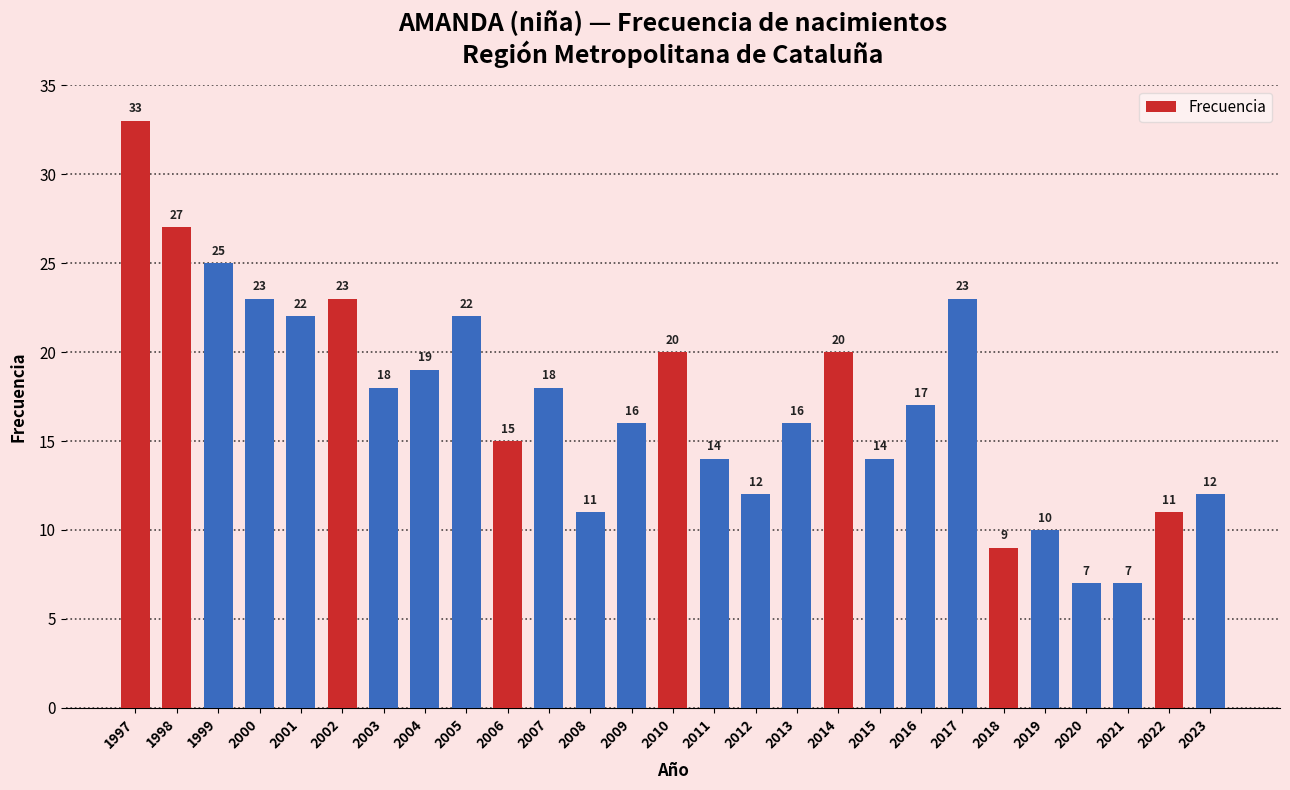

What value does the data have at 2019, to the nearest 10?

10